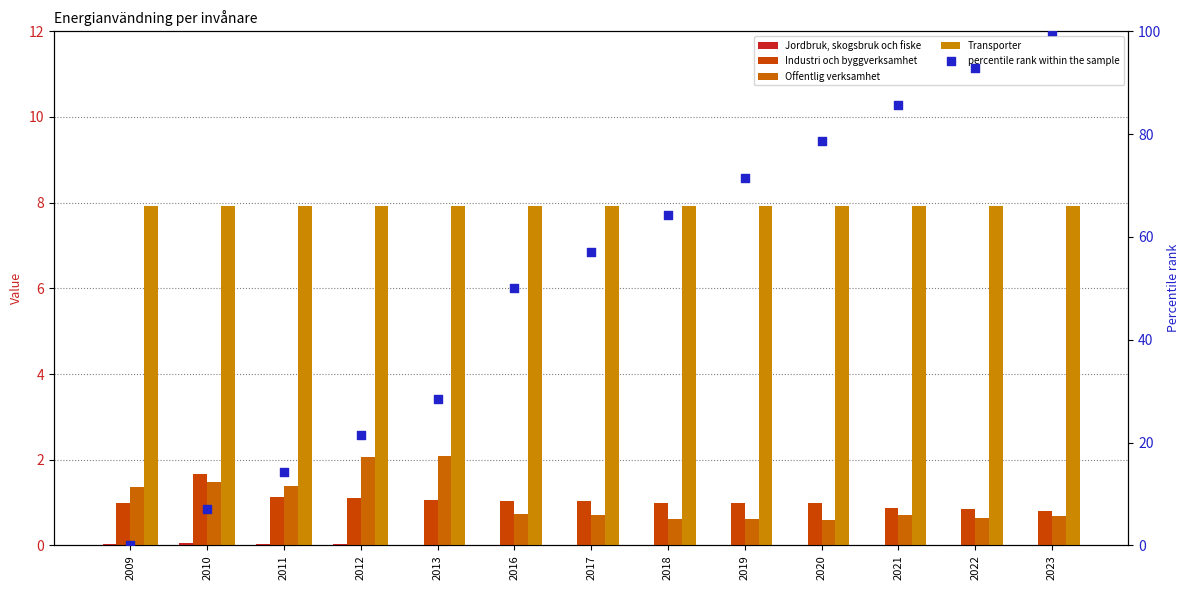

Which series has the largest total across all categories?

percentile rank within the sample